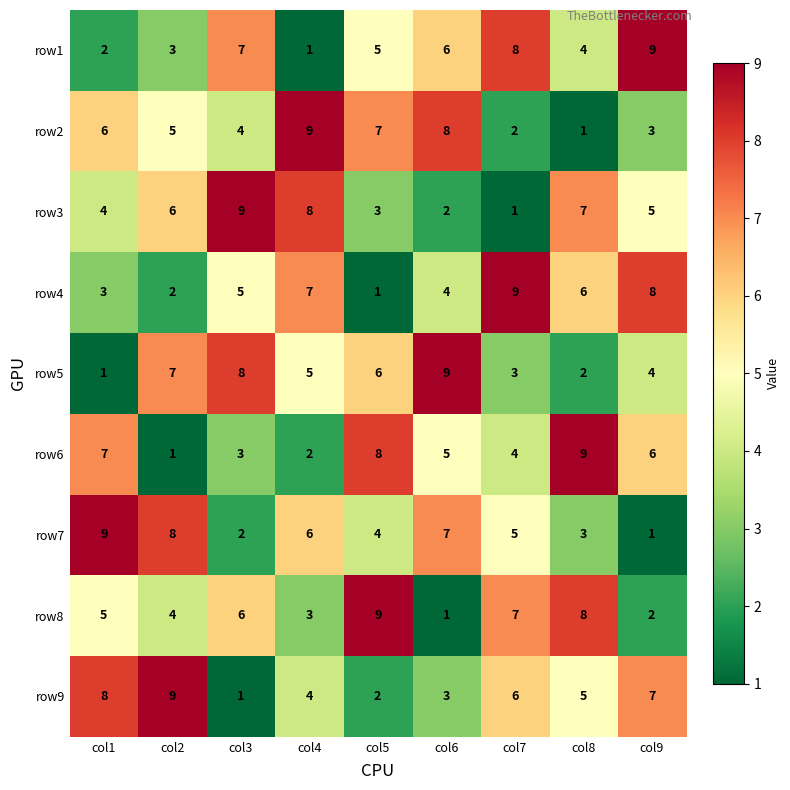

Which category has the lowest value in the row2 series?

col8